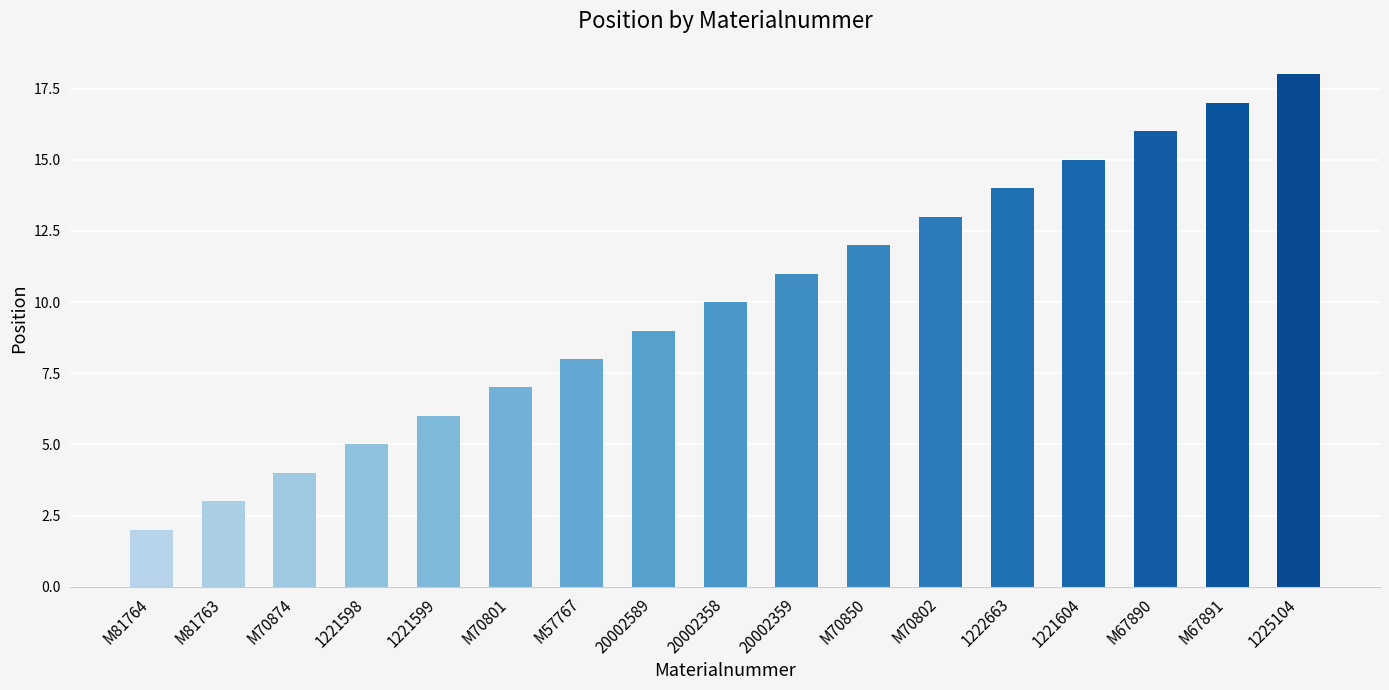

Reading left to right, what are all the values shown in this chart?

2	3	4	5	6	7	8	9	10	11	12	13	14	15	16	17	18